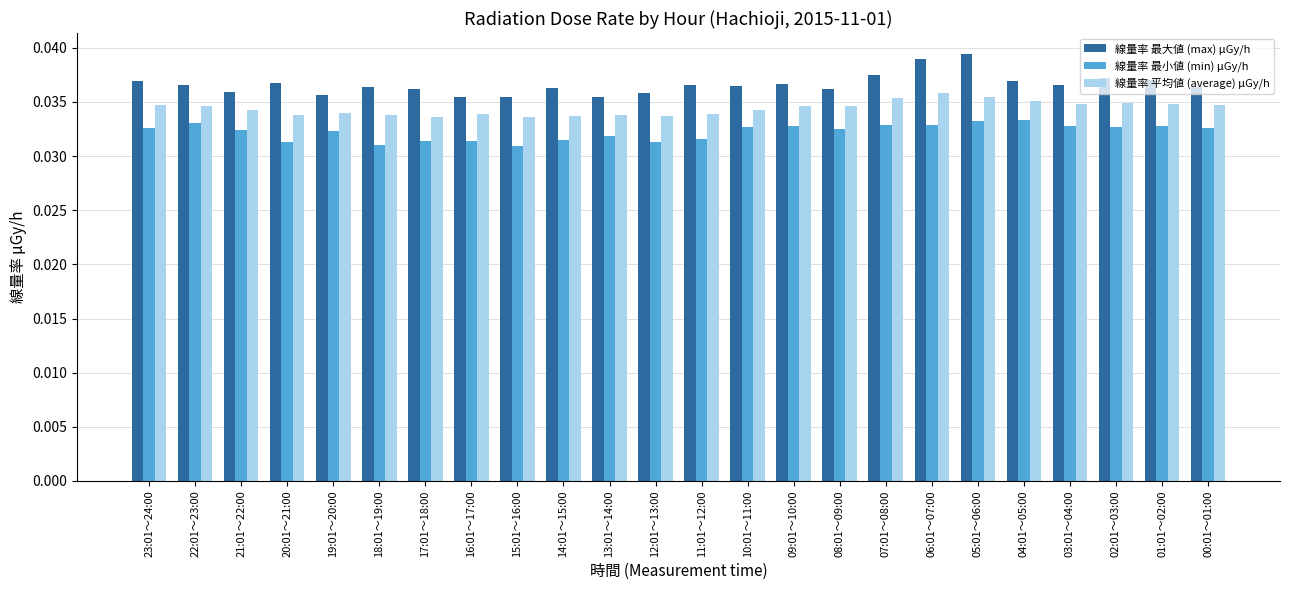

What are all the series names shown in the legend?

線量率 最大値 (max) μGy/h, 線量率 最小値 (min) μGy/h, 線量率 平均値 (average) μGy/h